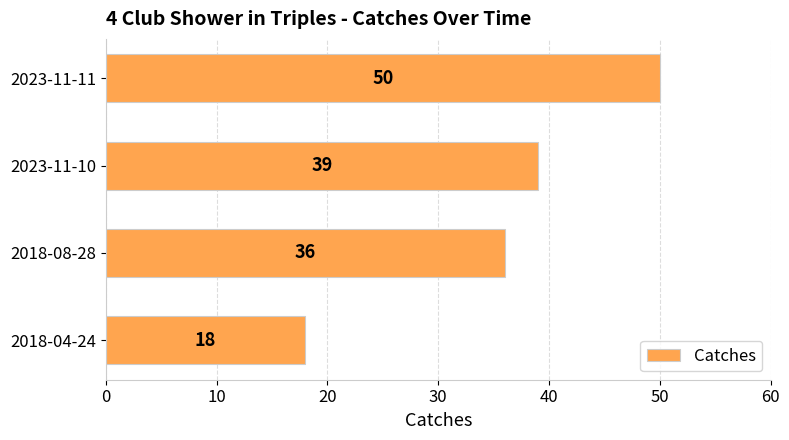

How many values are below 39?

2